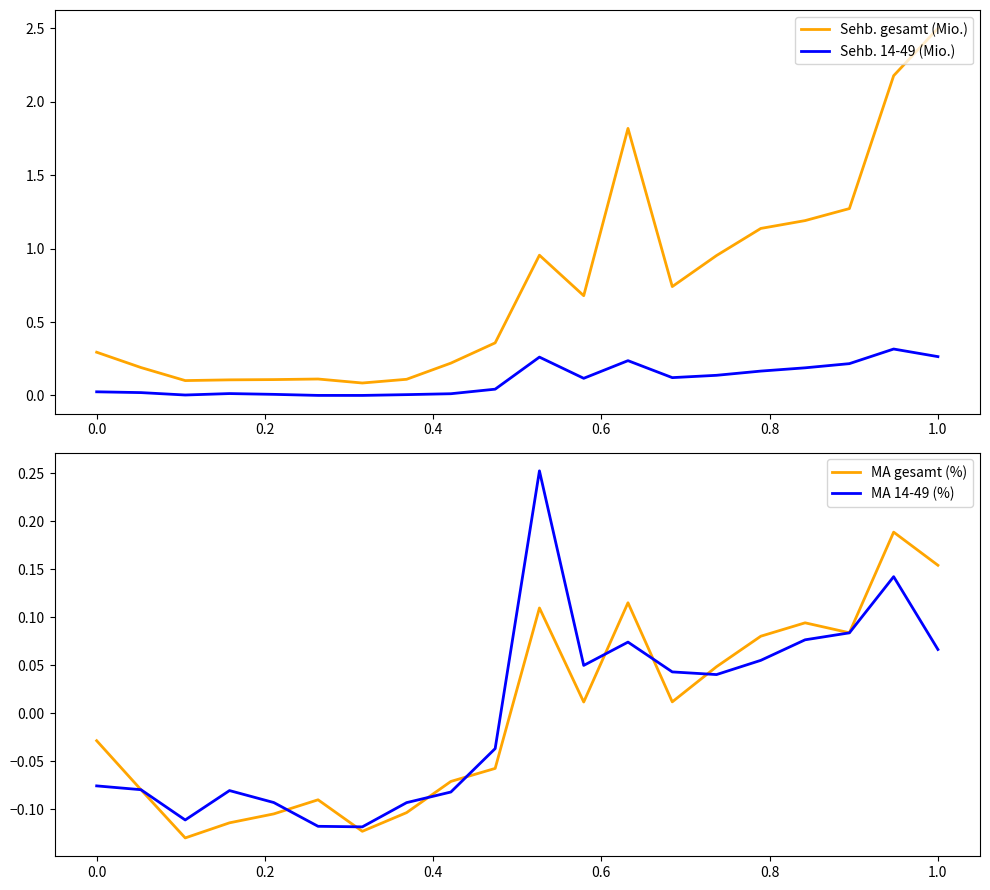

How many data points does each series have?

20